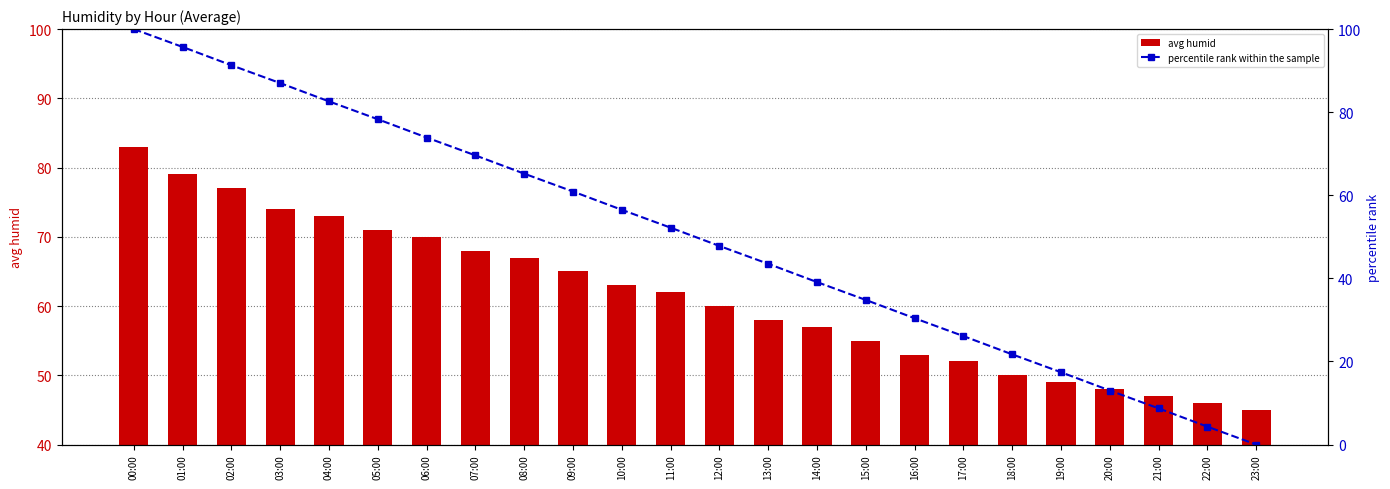

Is the value of percentile rank within the sample at 00:00 greater than the value of avg humid at 04:00?

Yes